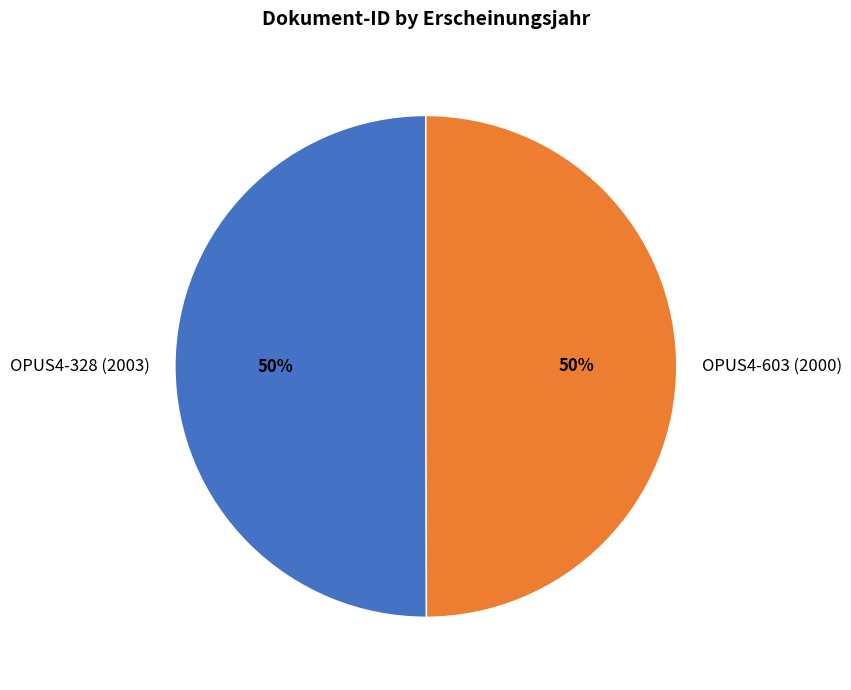

Count the number of slices in the pie.

2